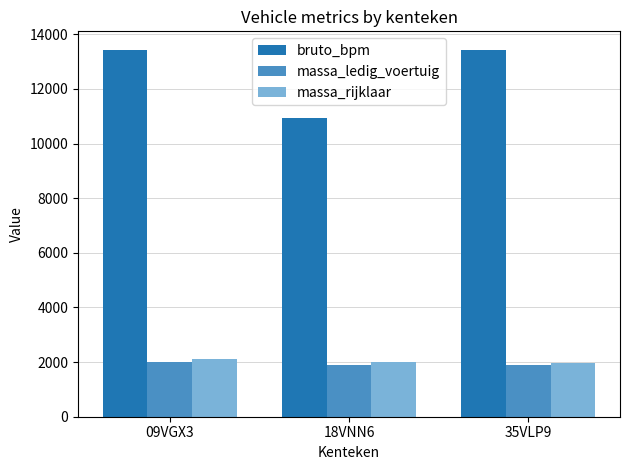

What is the label of the 1st bar from the right?

35VLP9